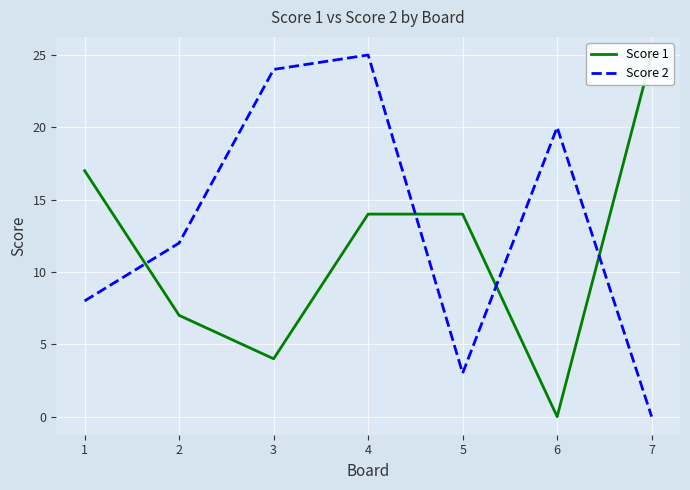

Is it true that Score 2 equals 20 at 6?

True